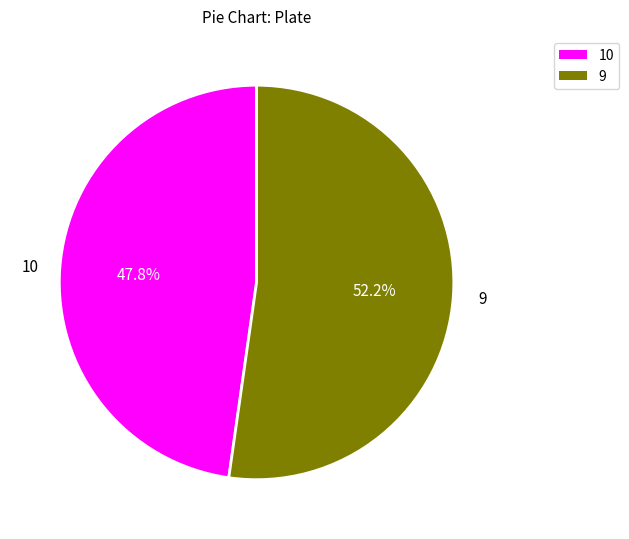

How many segments does this pie chart have?

2